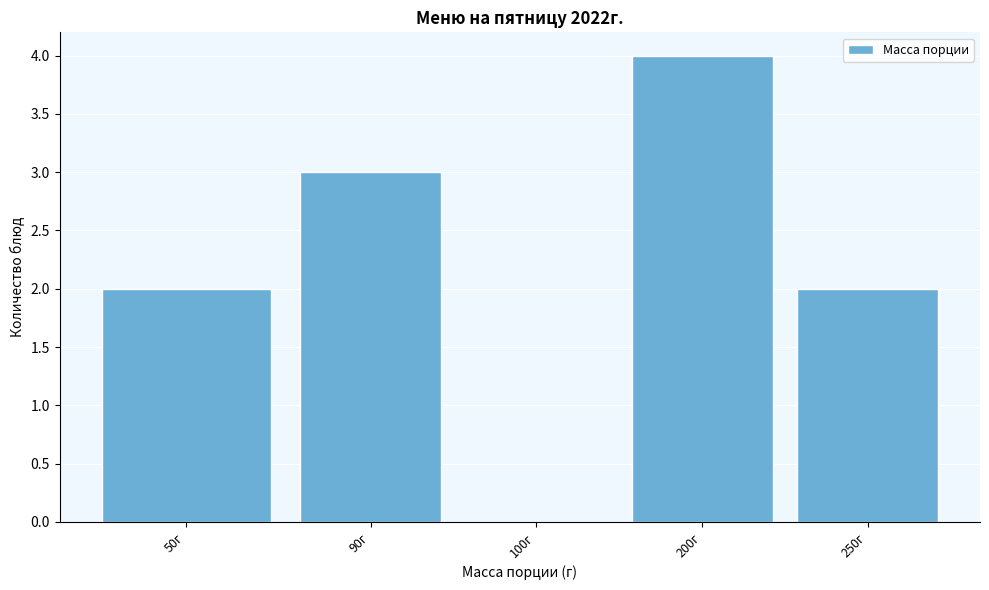

Reading left to right, list all the values displayed in this chart.

50г=2	90г=3	100г=0	200г=4	250г=2